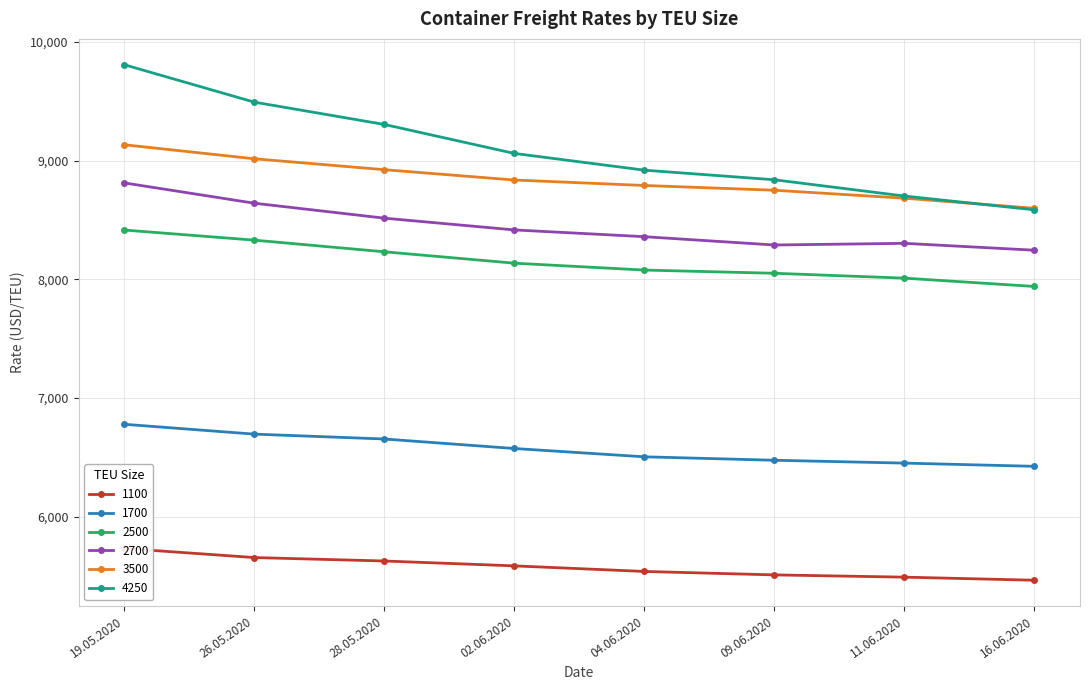

Is the value of 1100 at 16.06.2020 greater than the value of 2700 at 19.05.2020?

No